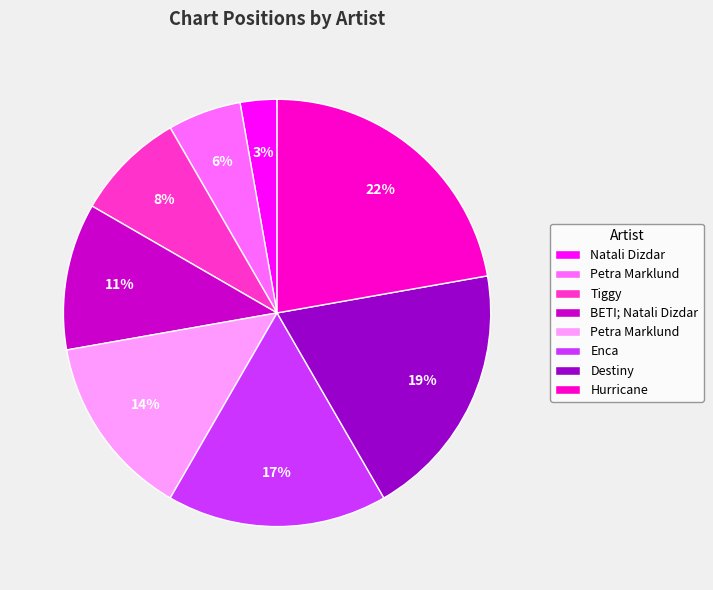

To the nearest percent, what is the average slice percentage?

12%